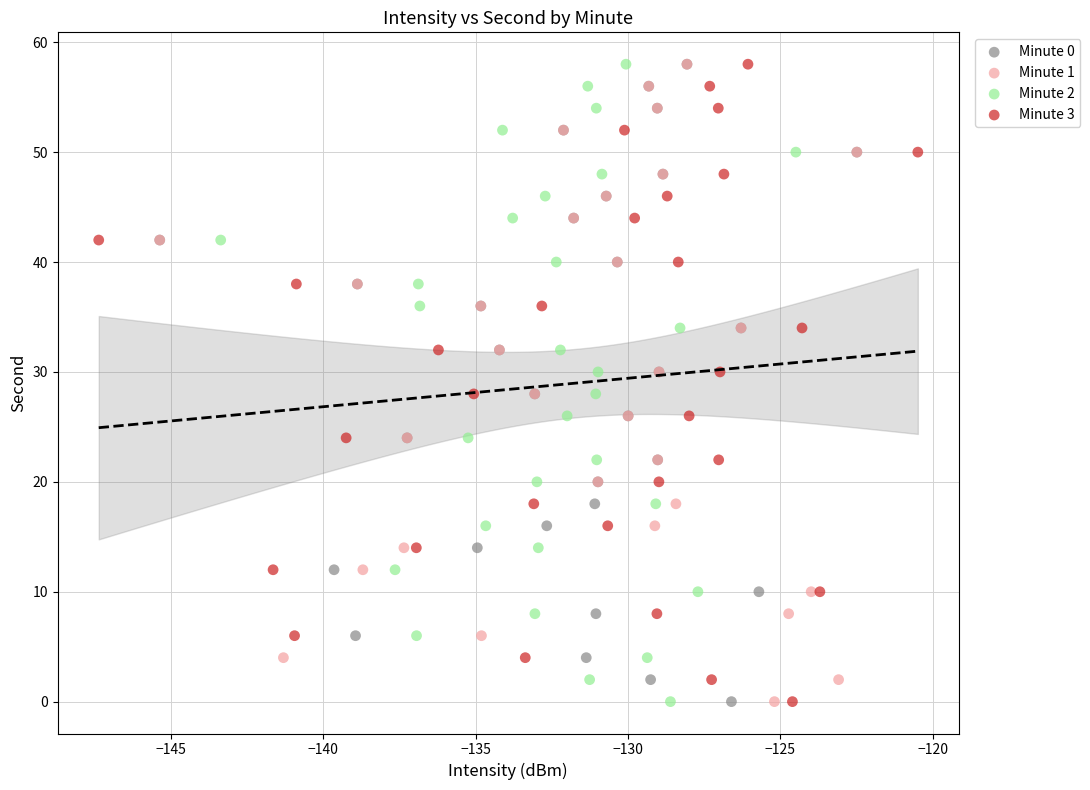

What are all the series names shown in the legend?

Minute 0, Minute 1, Minute 2, Minute 3